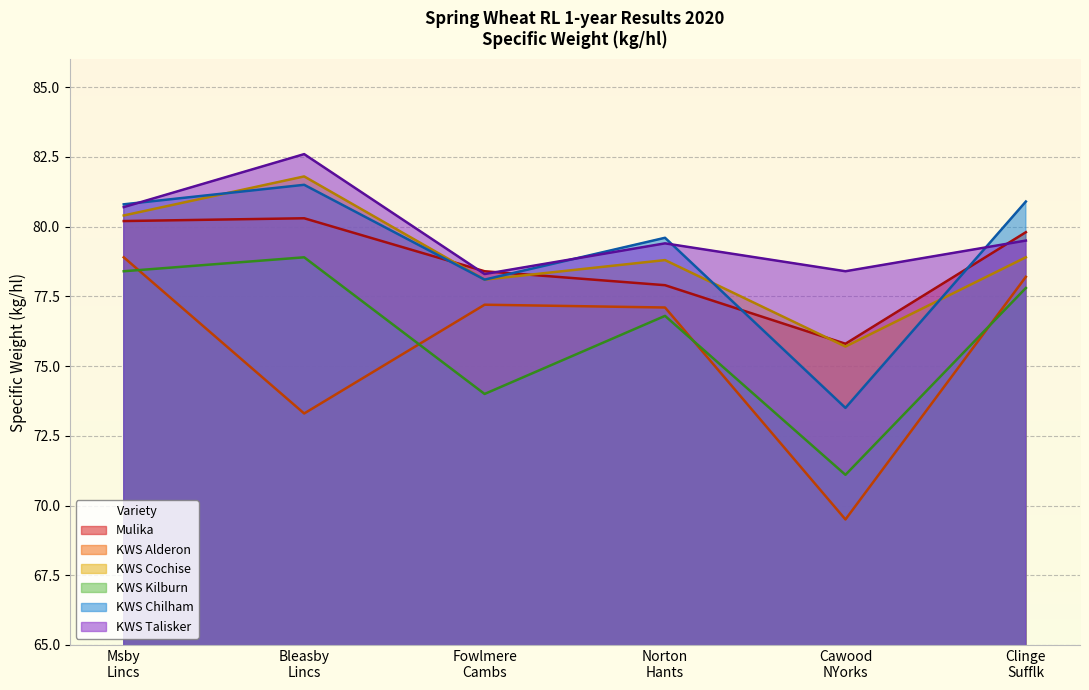

Rank the series at Fowlmere
Cambs from lowest to highest value.

KWS Kilburn, KWS Alderon, KWS Cochise, KWS Chilham, KWS Talisker, Mulika